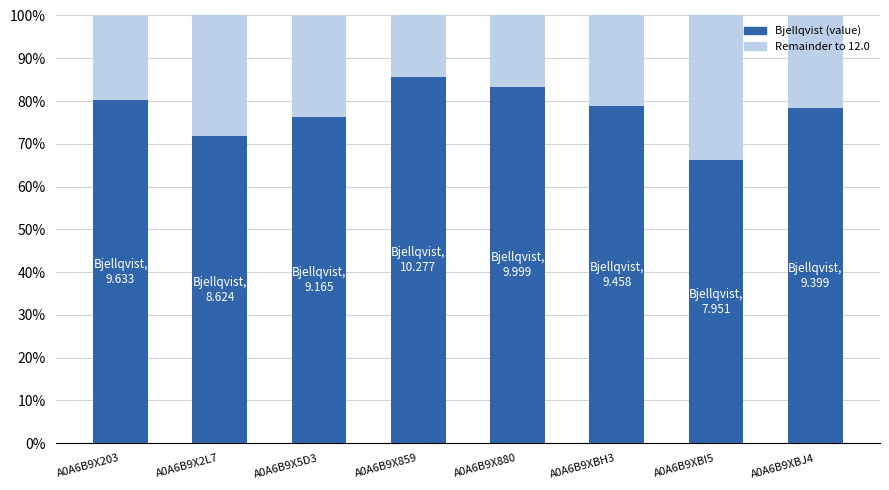

Rank the categories by value from lowest to highest.

A0A6B9XBI5, A0A6B9X2L7, A0A6B9X5D3, A0A6B9XBJ4, A0A6B9XBH3, A0A6B9X203, A0A6B9X880, A0A6B9X859